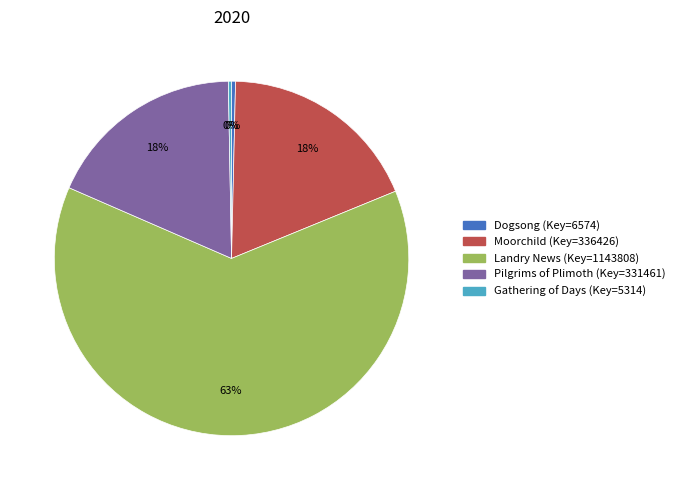

Does Pilgrims of Plimoth account for over 50% of the chart?

No